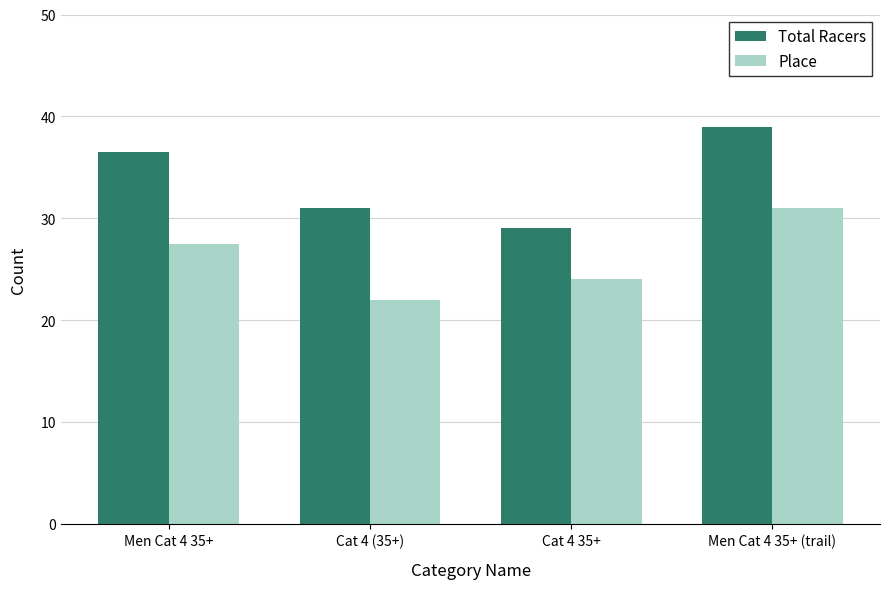

Where is Place nearest to the value 26?

Men Cat 4 35+